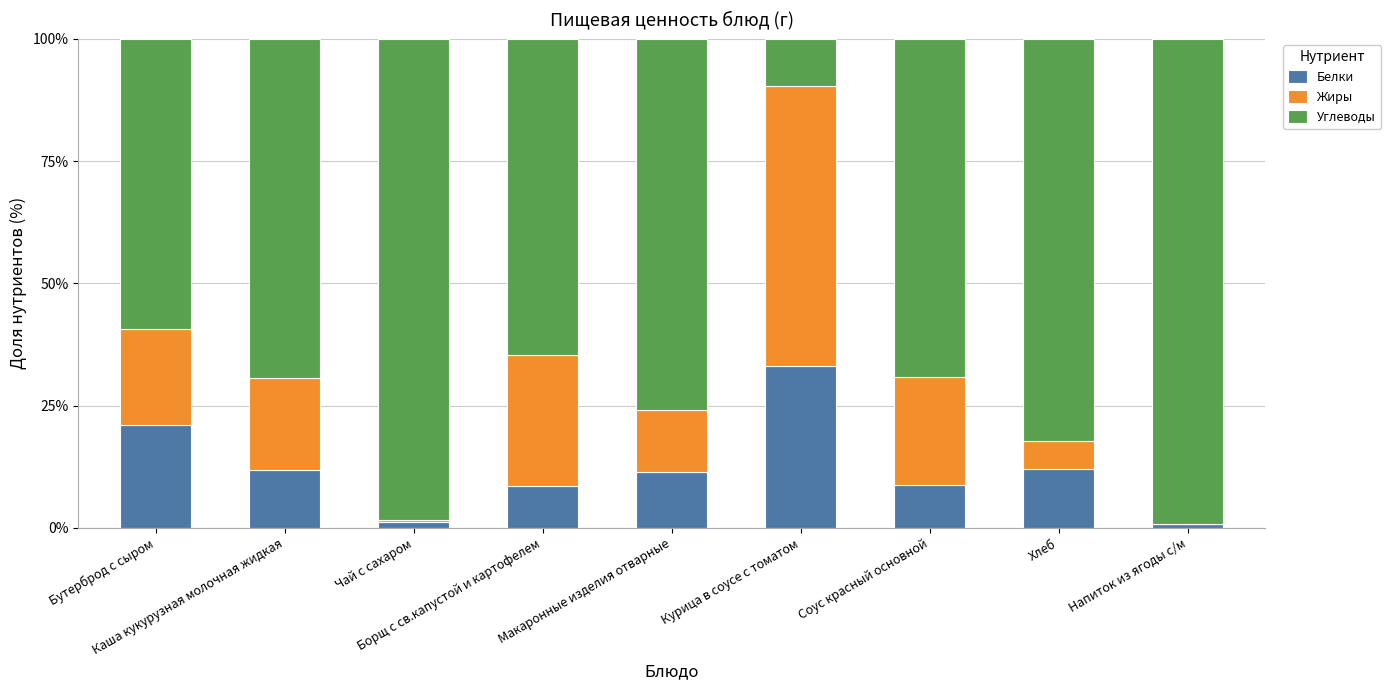

How many data points does each series have?

9